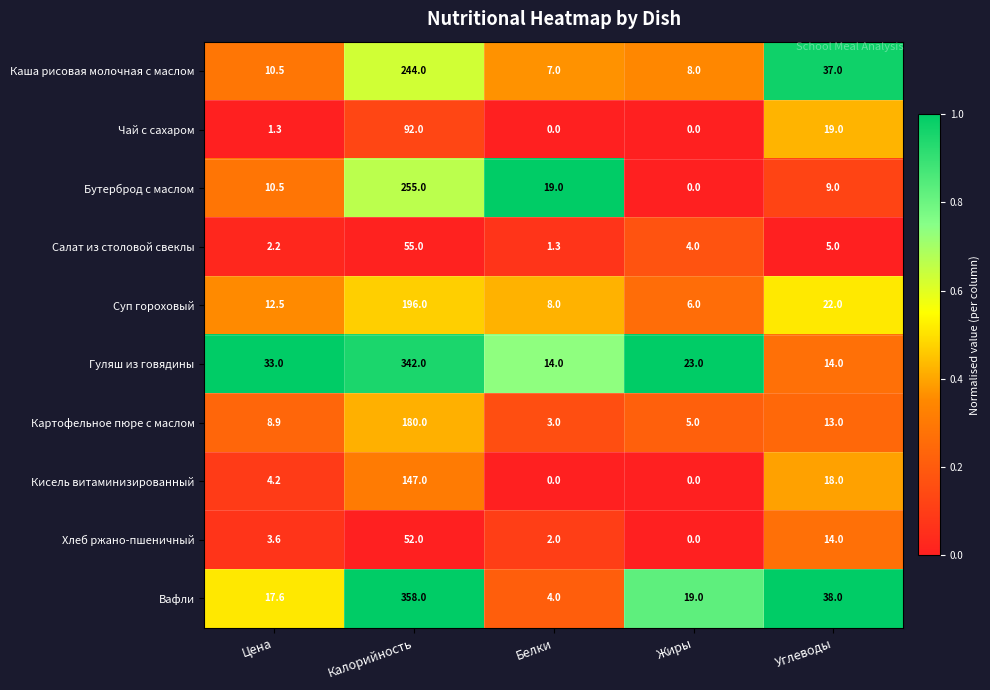

What is the difference between the second highest and minimum values in the Каша рисовая молочная с маслом series?

30.0